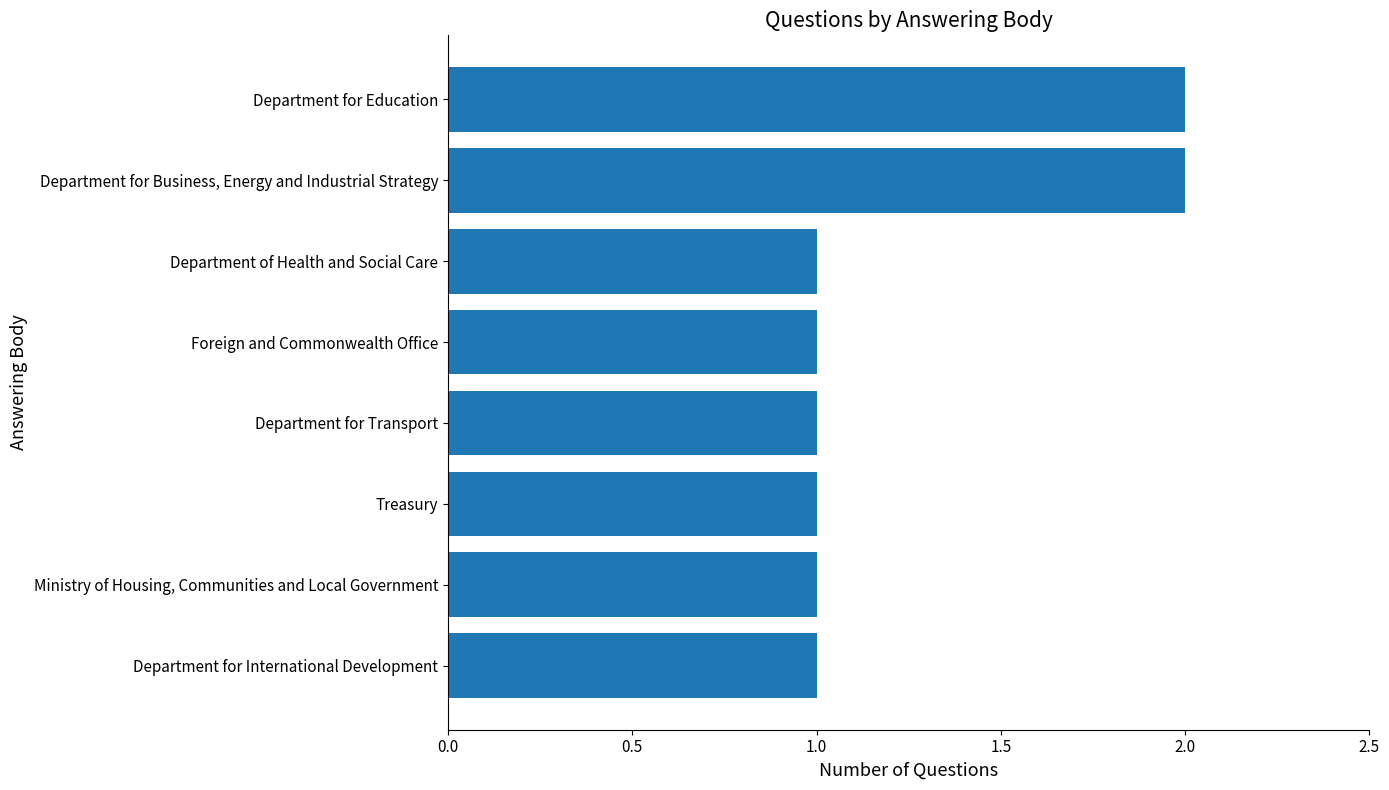

What is the greatest value displayed?

2